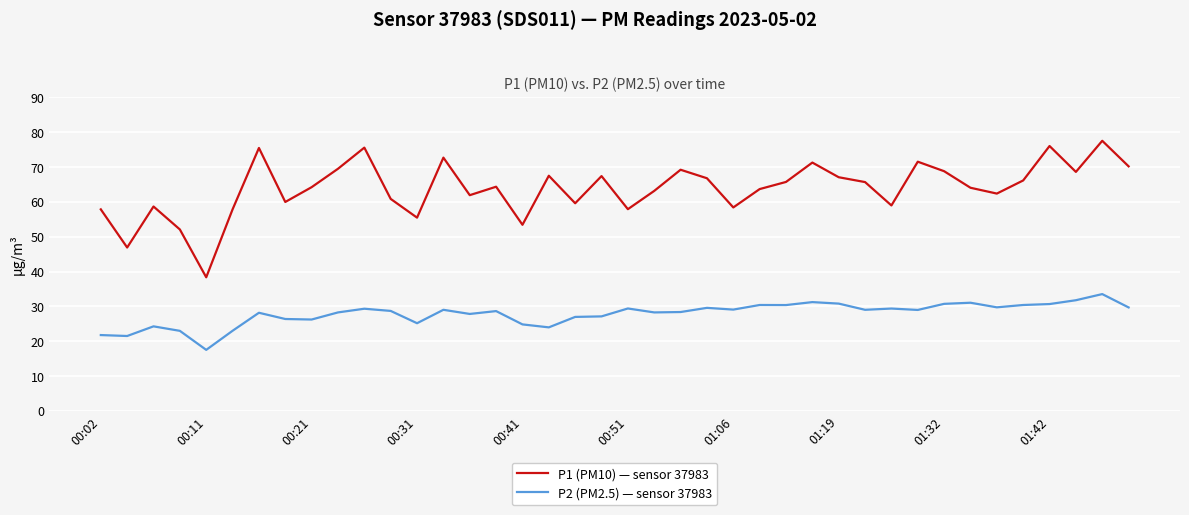

Which series has the widest spread of values?

P1 (PM10) — sensor 37983